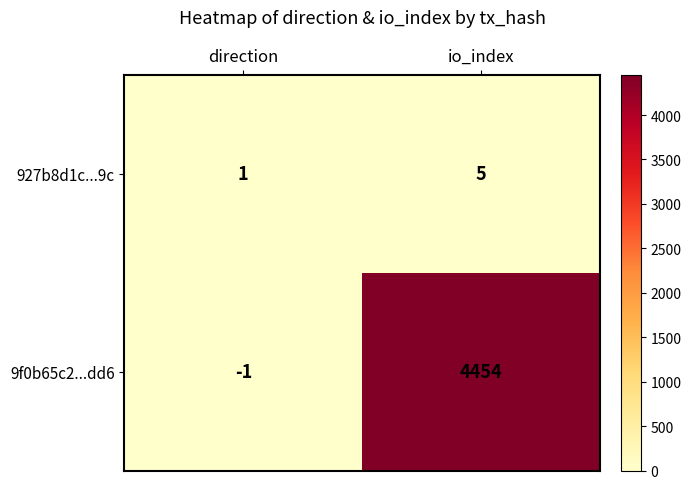

Between direction and io_index, which series saw the biggest shift?

9f0b65c2...dd6